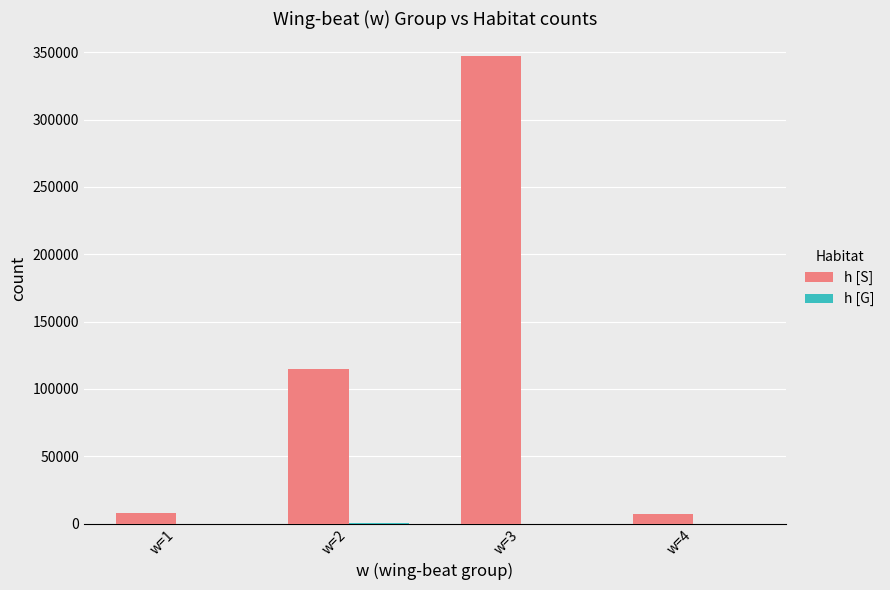

At which category is the sum across all series the highest?

w=3